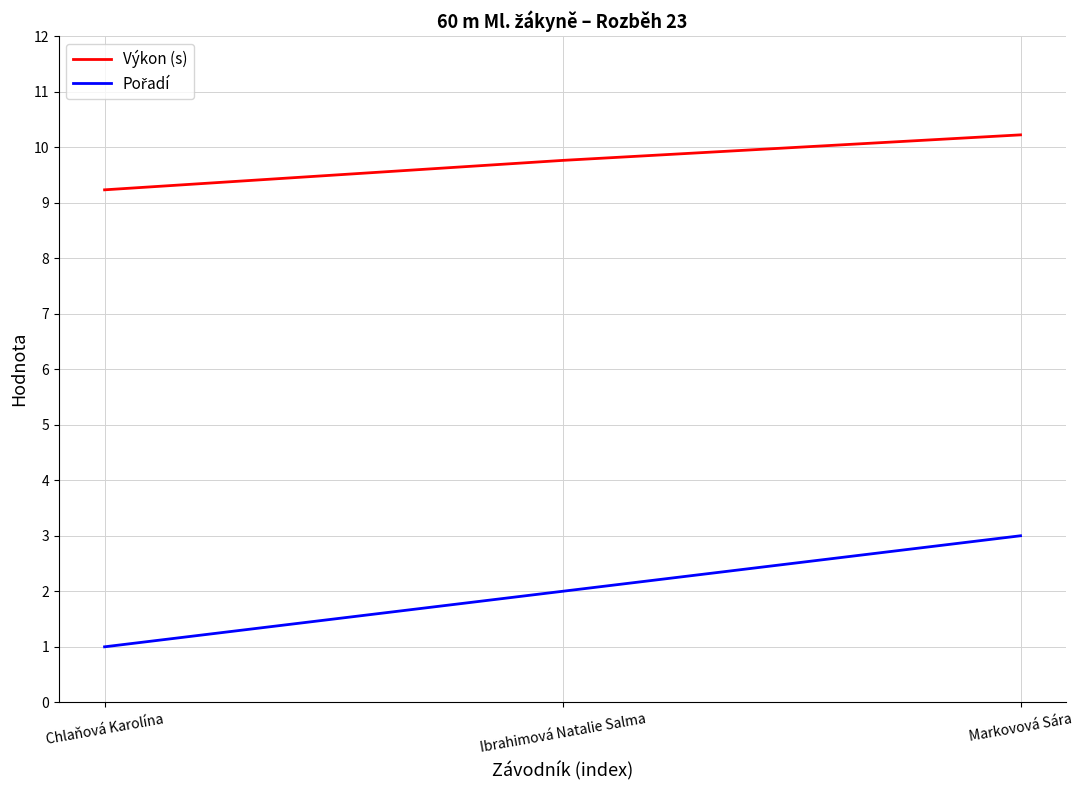

What is the sum of all Výkon (s) values?

29.2